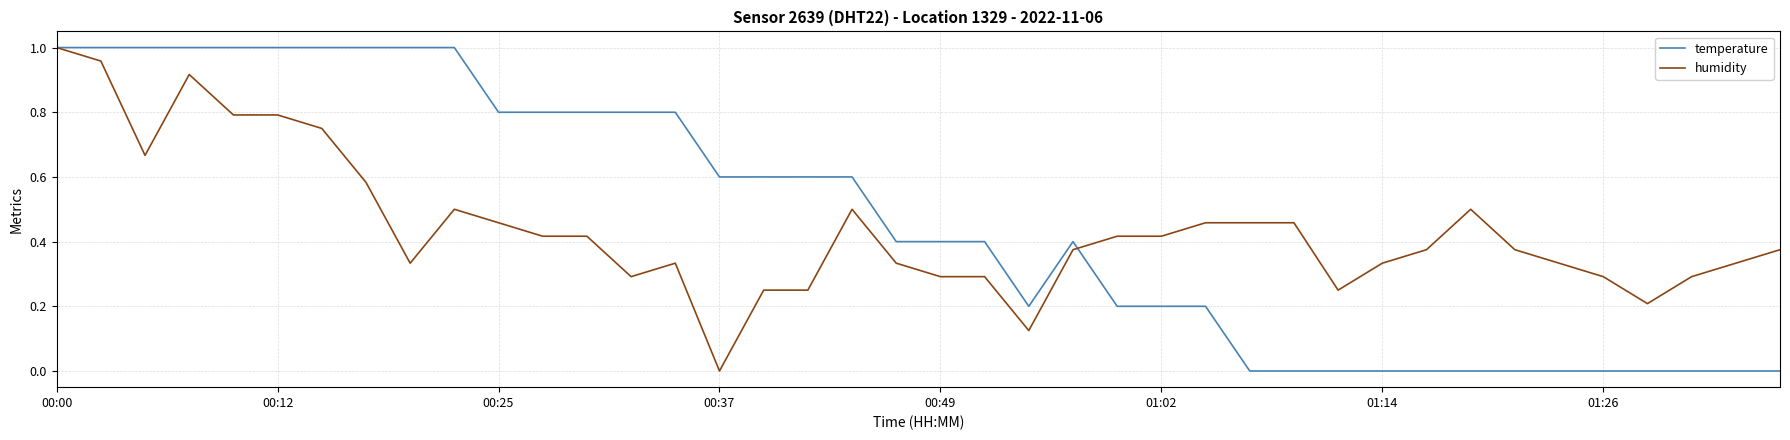

True or false: temperature has a value of 0.4 at 00:49.

True